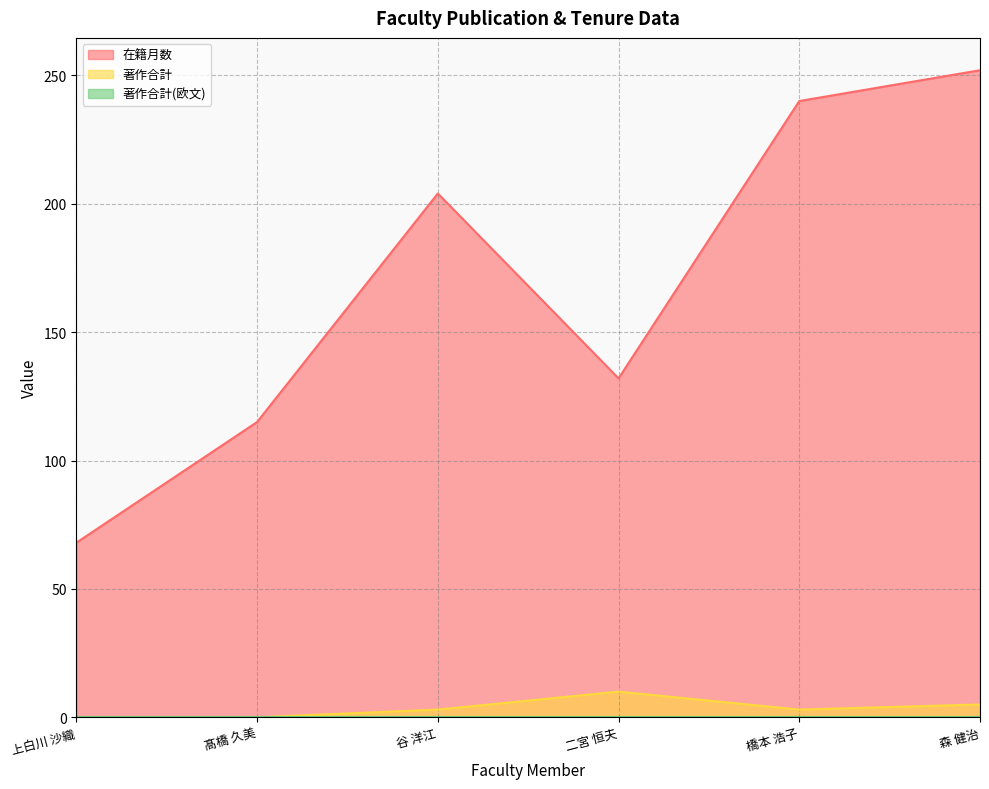

Between 上白川 沙織 and 髙橋 久美, which series saw the biggest shift?

在籍月数